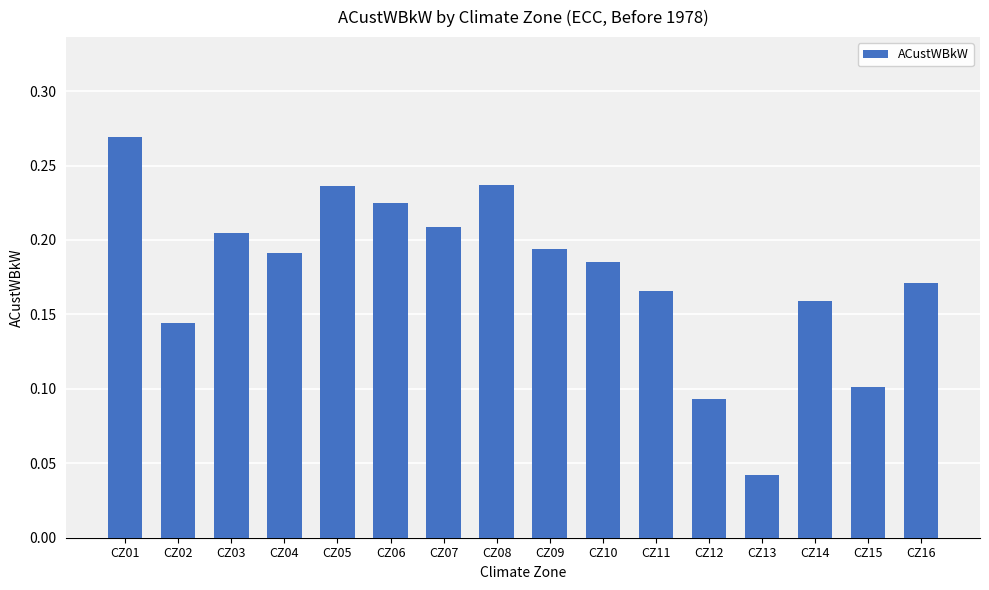

Which label corresponds to the largest value in the chart?

CZ01